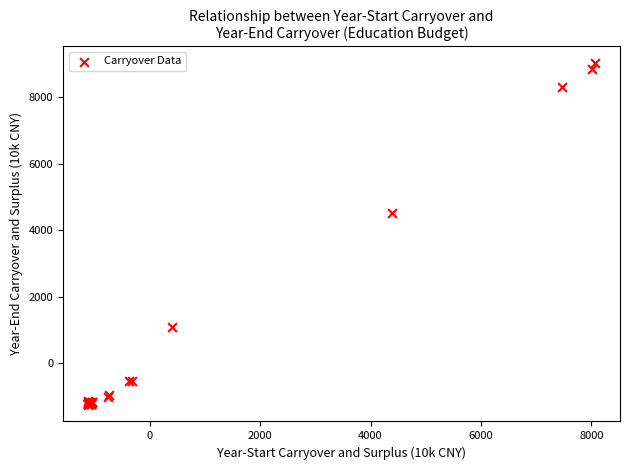

What Y value in the scatter plot is closest to 3886?

4526.8